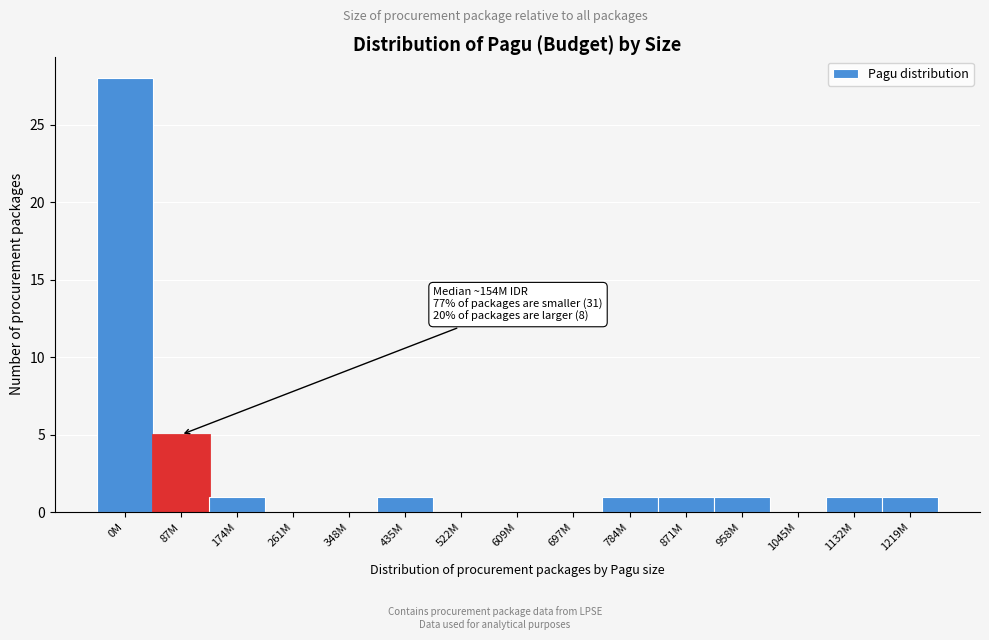

Reading left to right, list all the values displayed in this chart.

0M=28	87M=5	174M=1	261M=0	348M=0	435M=1	522M=0	609M=0	697M=0	784M=1	871M=1	958M=1	1045M=0	1132M=1	1219M=1